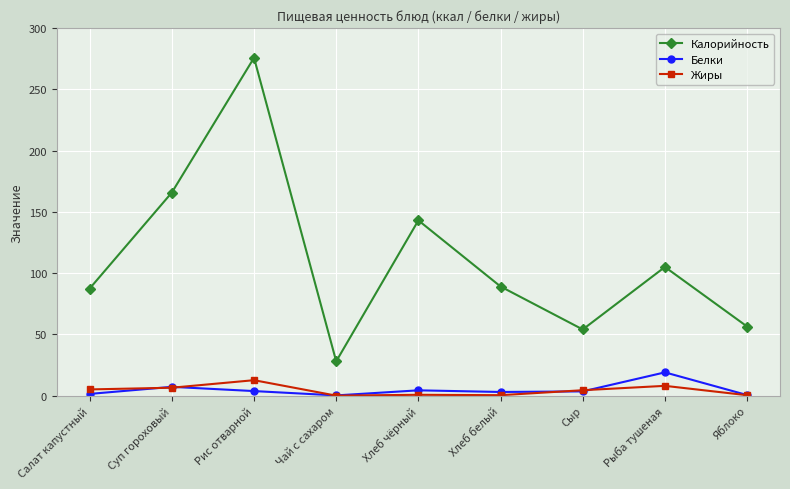

What is the greatest value displayed?

275.7